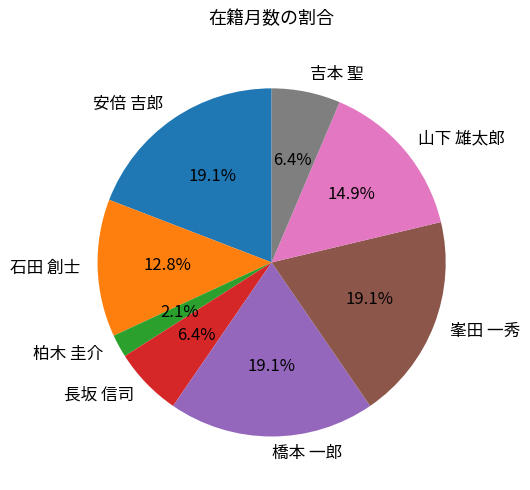

Is there any slice that represents more than half of the pie?

No